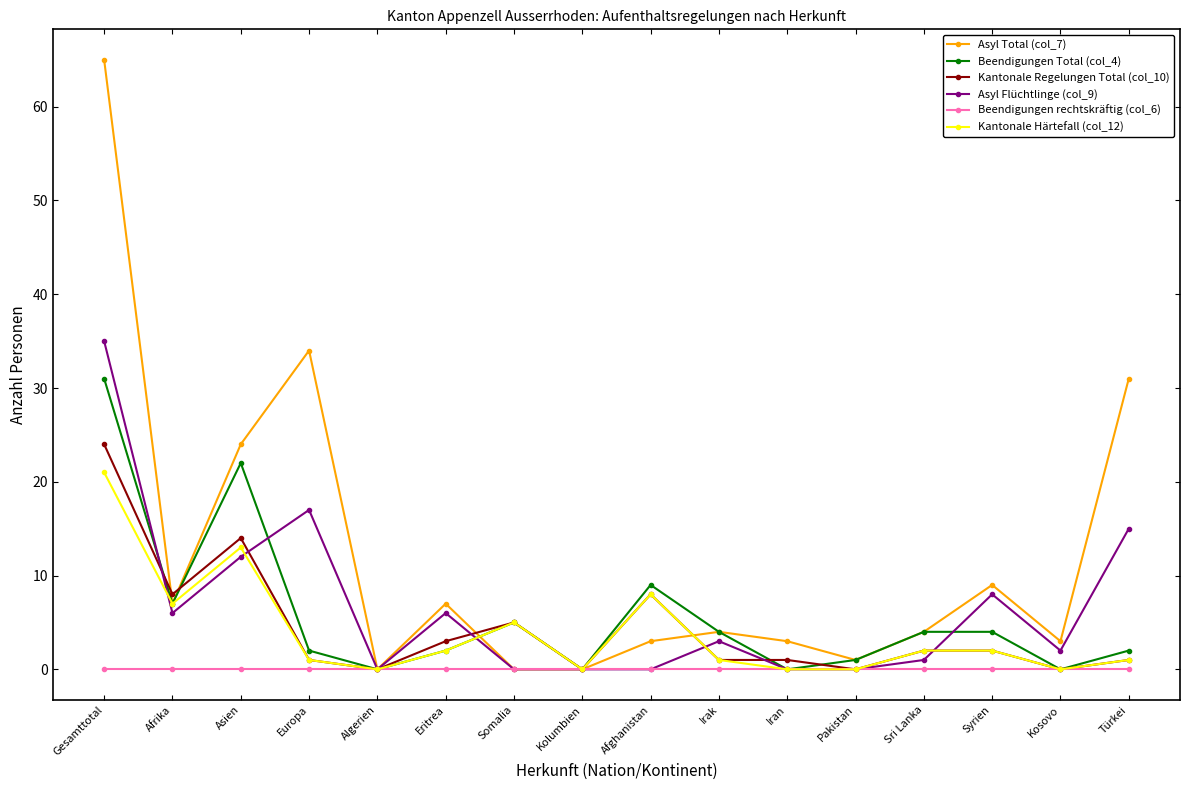

True or false: Beendigungen Total (col_4) has a value of 12 at Gesamttotal.

False